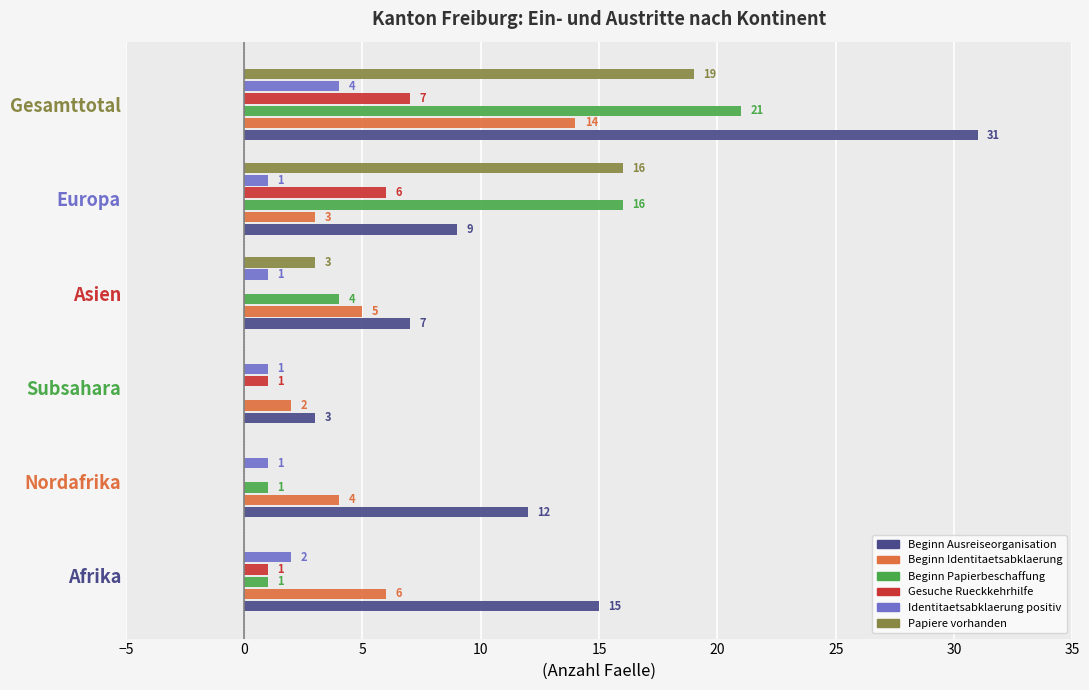

At which category is the sum across all series the highest?

Gesamttotal